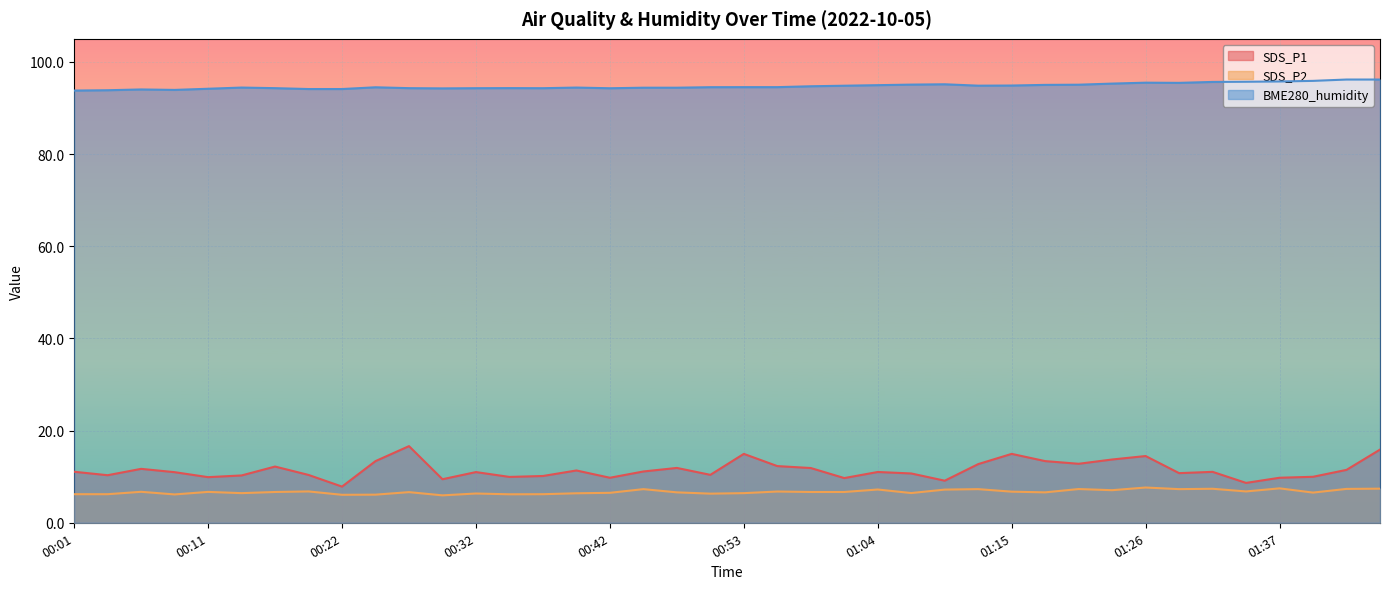

The BME280_humidity series shows 51.9 at 00:29. True or false?

False